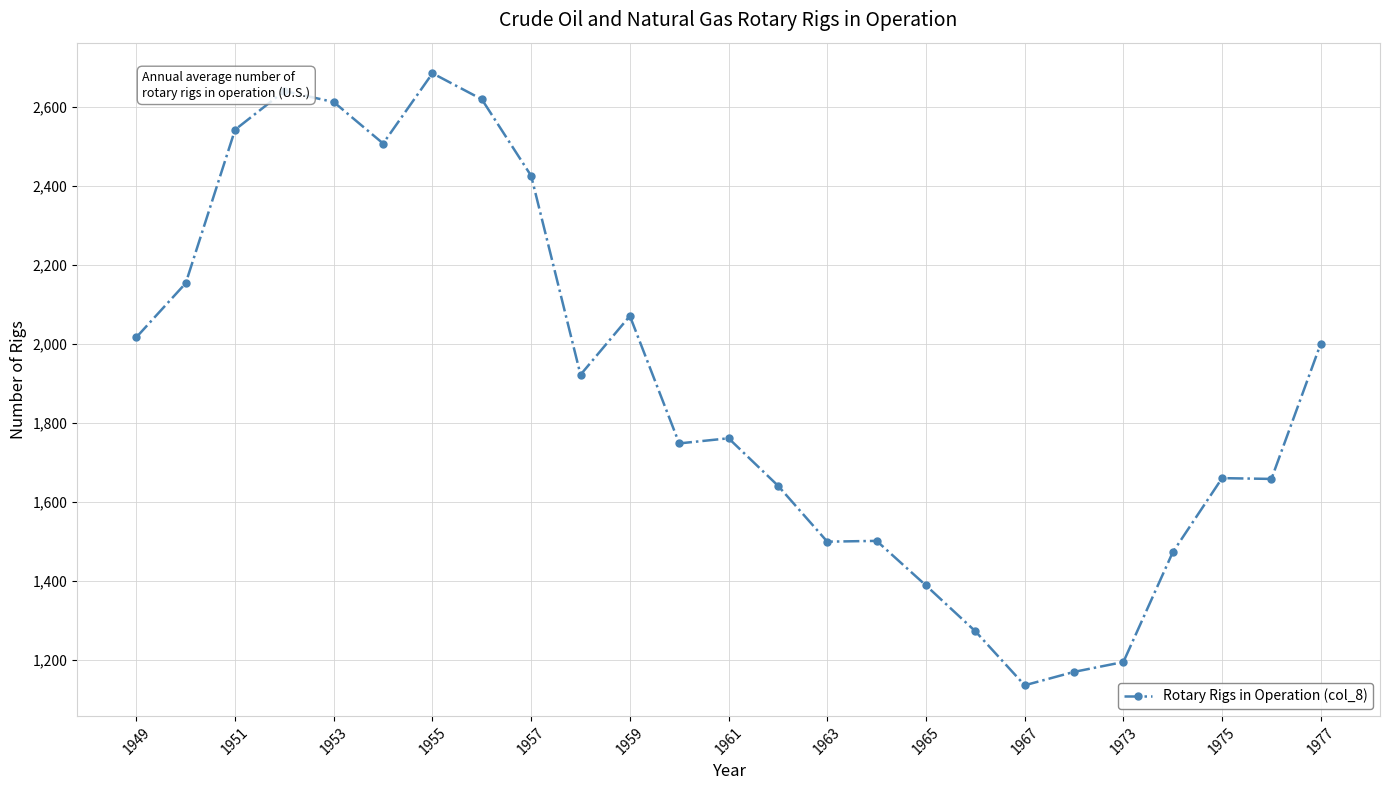

What is the smallest value displayed?

1135